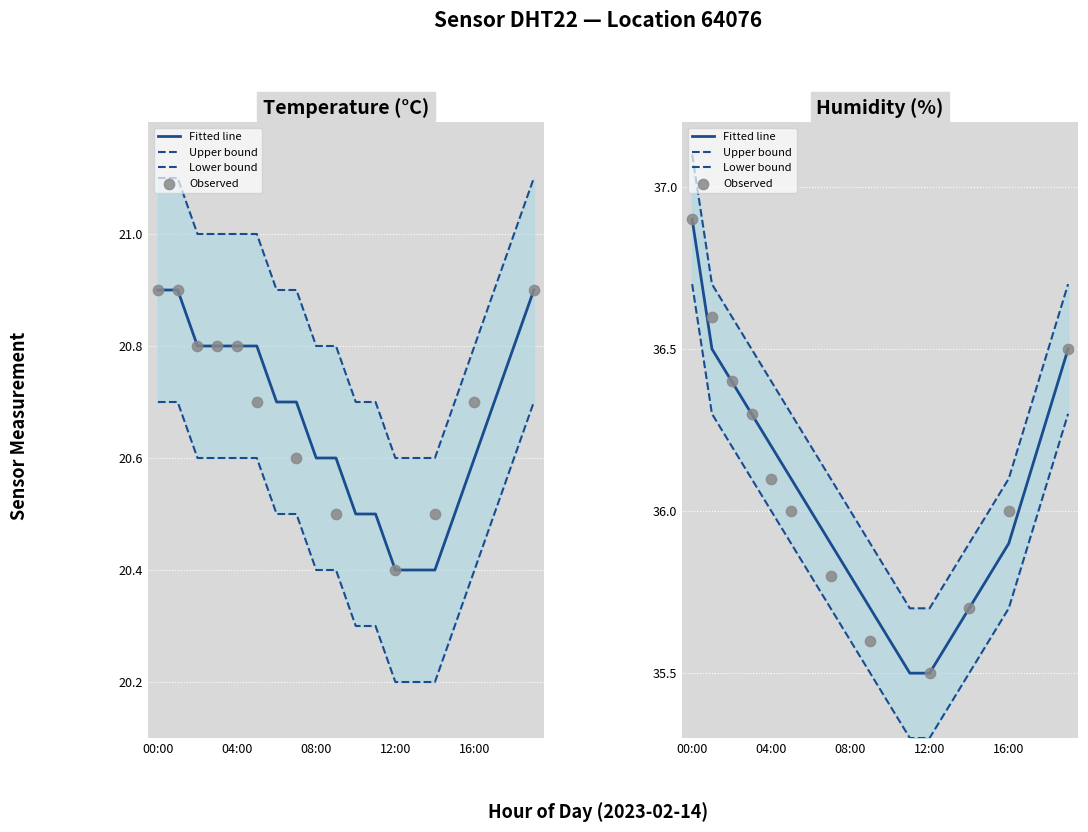

Is the value of humidity at 08:00 greater than the value of temperature at 00:00?

Yes